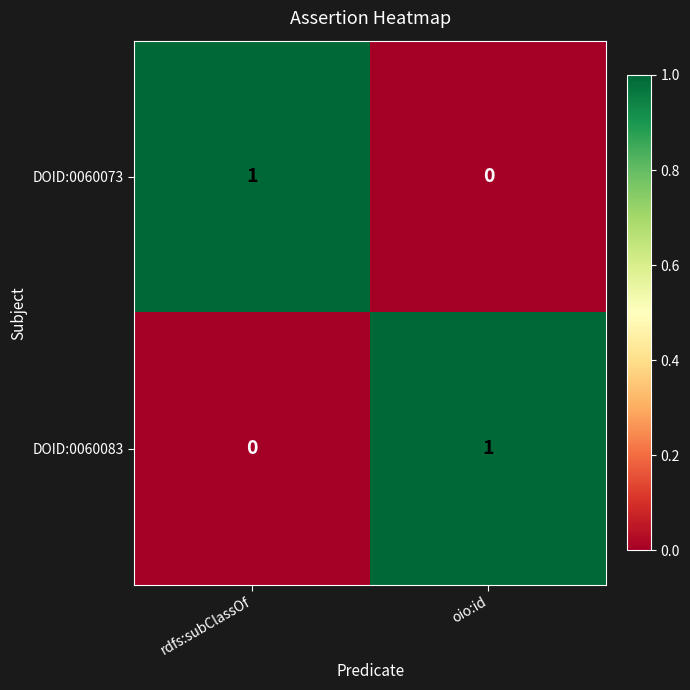

How many series are shown in this chart?

2